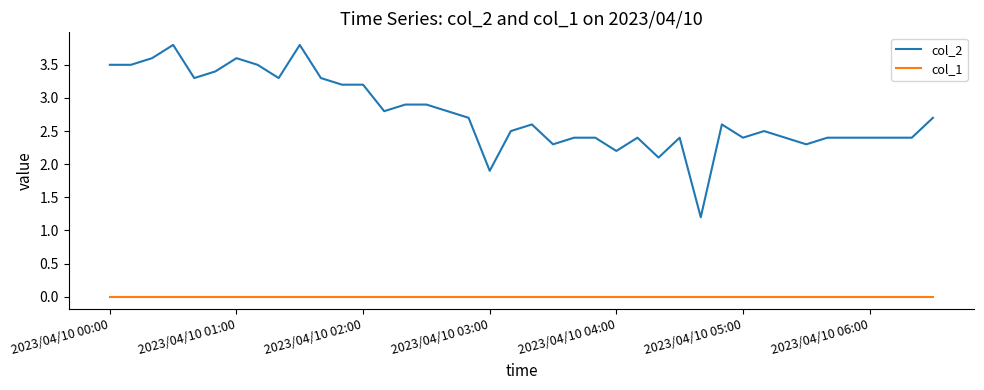

Which series has the largest range (max minus min)?

col_2